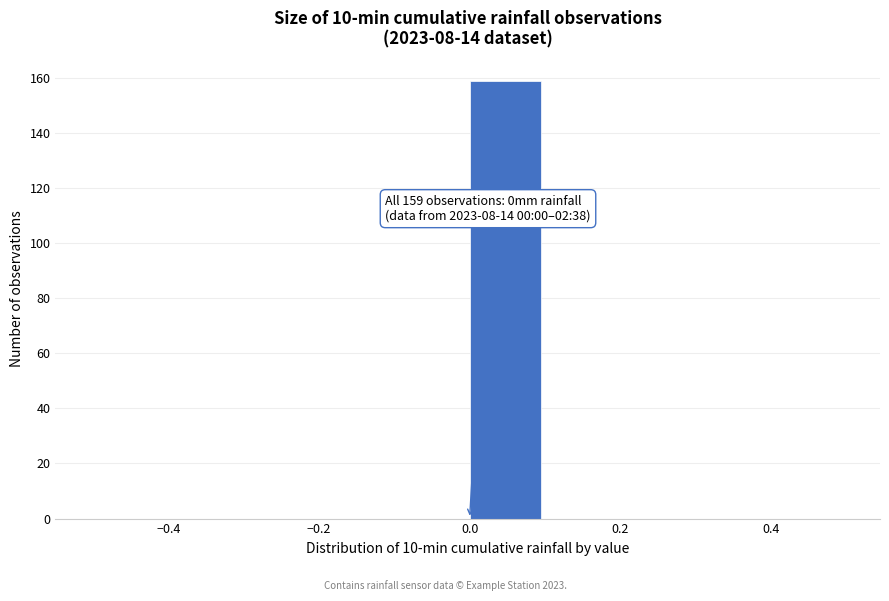

Over which range of the x-axis is the bar tallest?

0.0 to 0.1